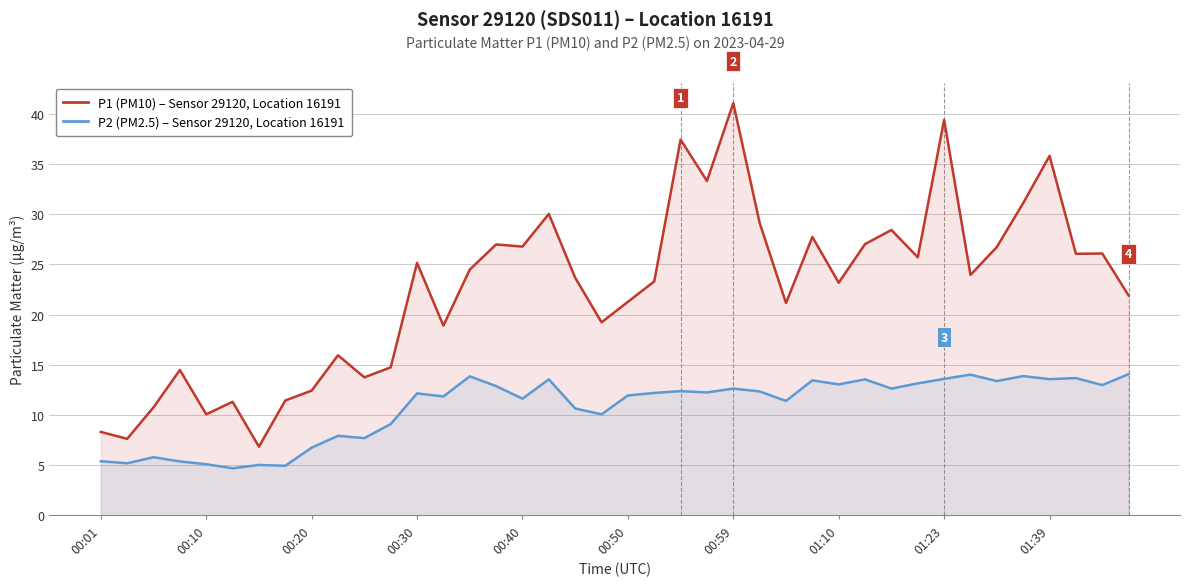

Reading left to right, extract all data points from this chart.

P1 (PM10): 8.3	7.6	10.8	14.5	10.1	11.3	6.8	11.4	12.4	15.9	13.8	14.8	25.1	18.9	24.5	27.0	26.8	30.0	23.7	19.2	21.3	23.3	37.4	33.3	41.0	29.1	21.1	27.7	23.2	27.0	28.4	25.7	39.4	23.9	26.7	31.1	35.8	26.1	26.1	21.9
P2 (PM2.5): 5.4	5.2	5.8	5.4	5.1	4.7	5.0	5.0	6.8	7.9	7.7	9.1	12.2	11.8	13.8	12.9	11.6	13.6	10.7	10.1	11.9	12.2	12.4	12.2	12.6	12.3	11.4	13.4	13.1	13.6	12.6	13.2	13.6	14.0	13.4	13.9	13.6	13.7	13.0	14.1